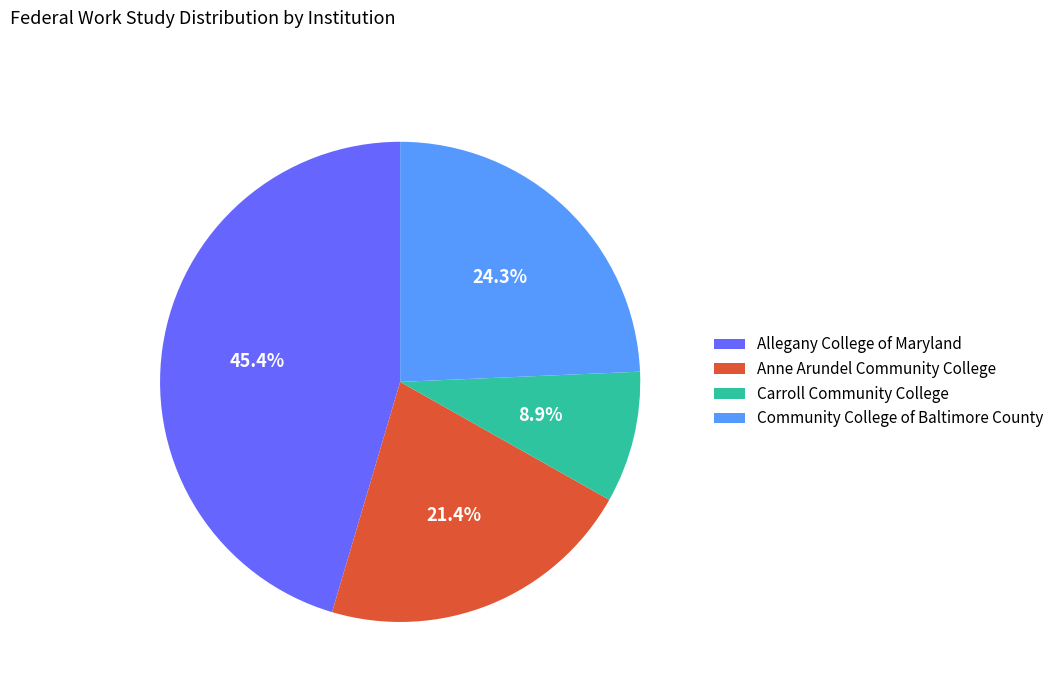

Approximately how many times larger is the value at Community College of Baltimore County compared to Allegany College of Maryland?

0.5